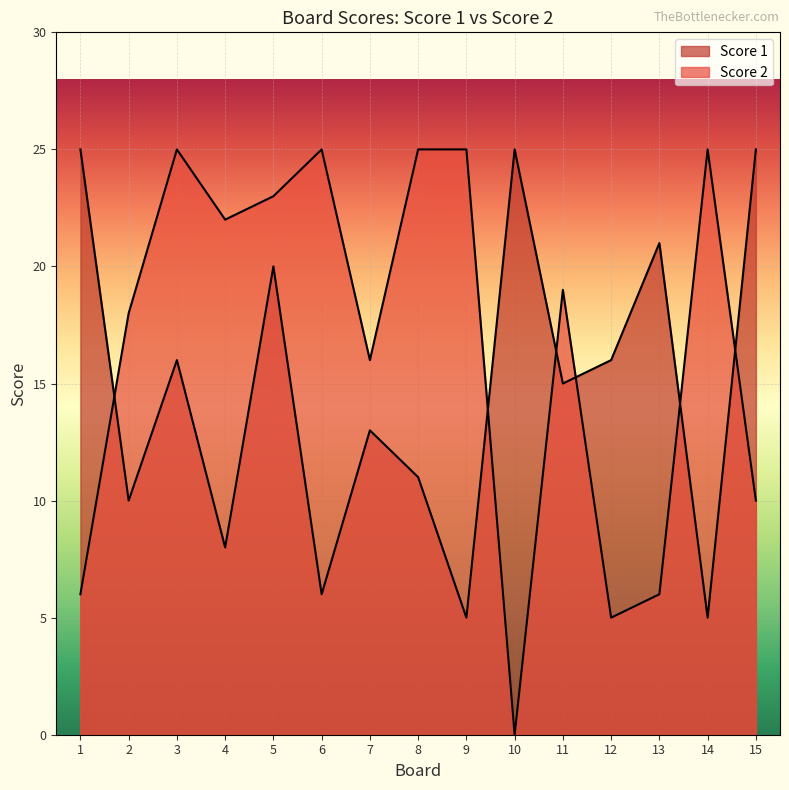

True or false: Score 1 has a value of 16 at 3.

True